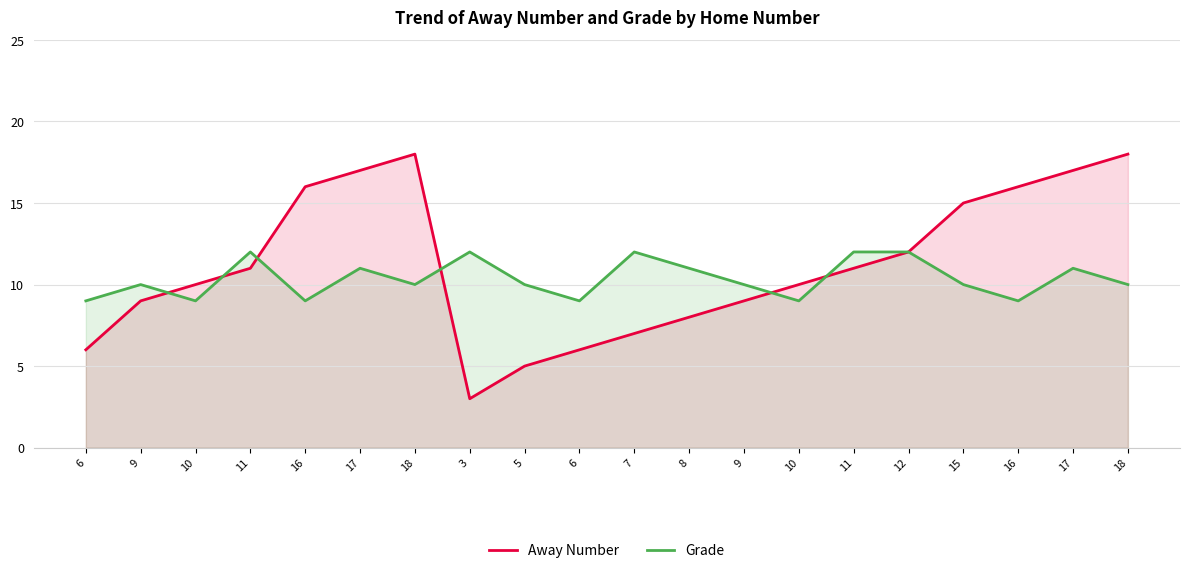

The Grade series shows 19 at 17. True or false?

False